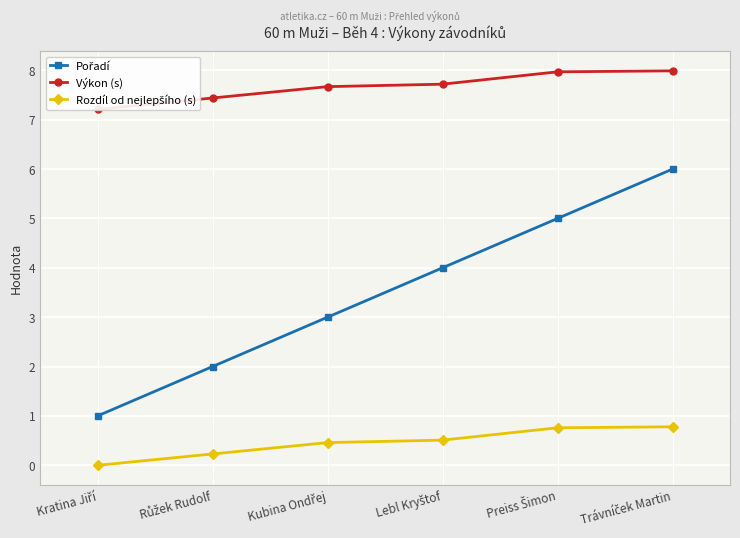

Reading left to right, extract all data points from this chart.

Pořadí: 1.0	2.0	3.0	4.0	5.0	6.0
Výkon (s): 7.2	7.4	7.7	7.7	8.0	8.0
Rozdíl od nejlepšího (s): 0.0	0.2	0.5	0.5	0.8	0.8